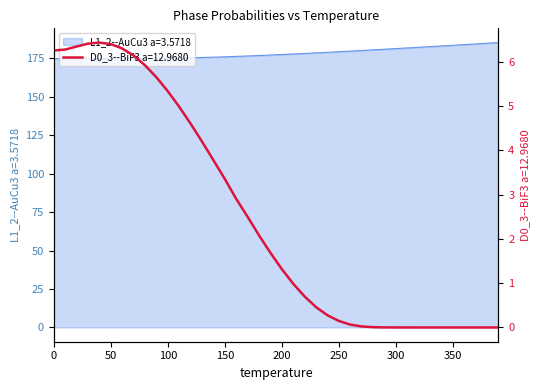

What is the difference between the second highest and second lowest values in the L1_2--AuCu3 a=3.5718 series?

9.9